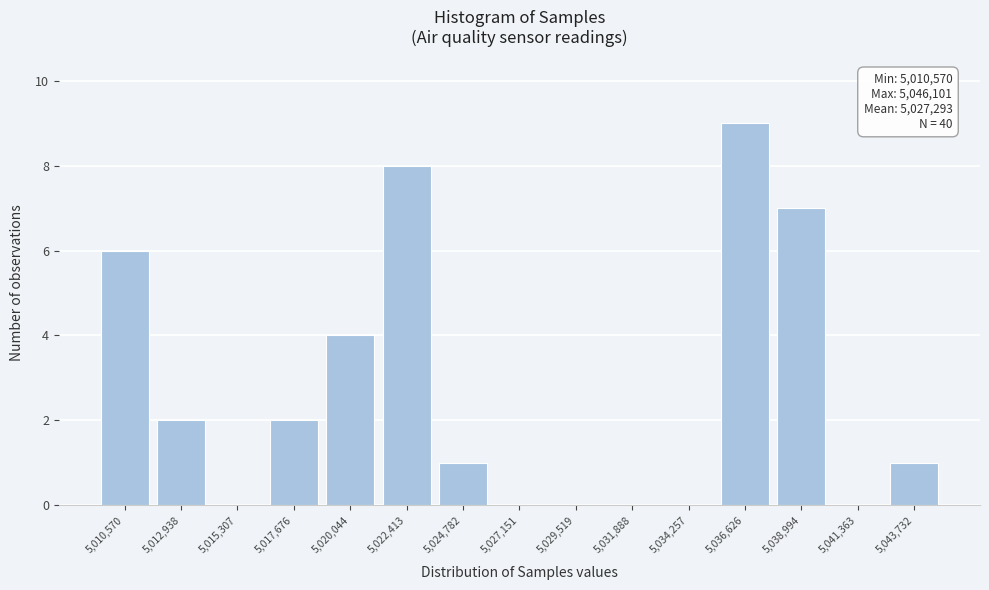

Reading left to right, list all the values displayed in this chart.

5,010,570=6	5,012,938=2	5,015,307=0	5,017,676=2	5,020,044=4	5,022,413=8	5,024,782=1	5,027,151=0	5,029,519=0	5,031,888=0	5,034,257=0	5,036,626=9	5,038,994=7	5,041,363=0	5,043,732=1